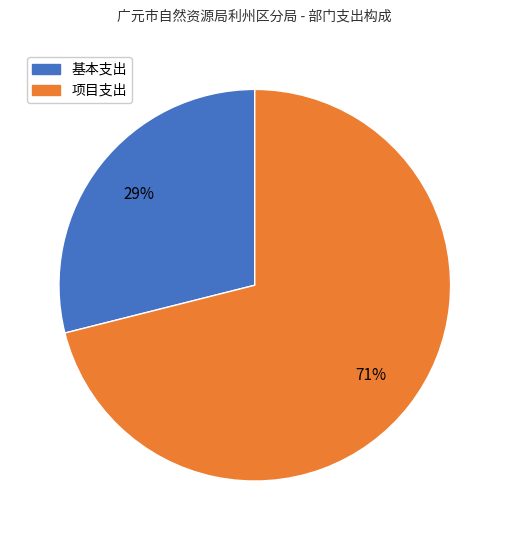

Is there a majority slice in this chart?

Yes